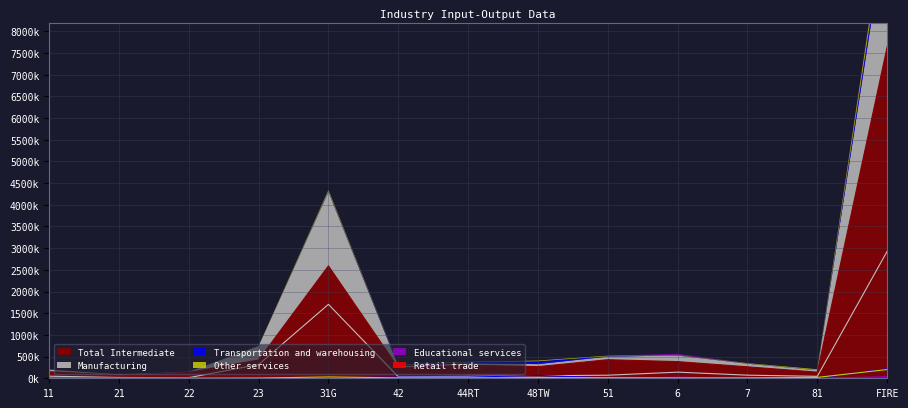

The value of Transportation and warehousing at 81 is 1830. True or false?

True